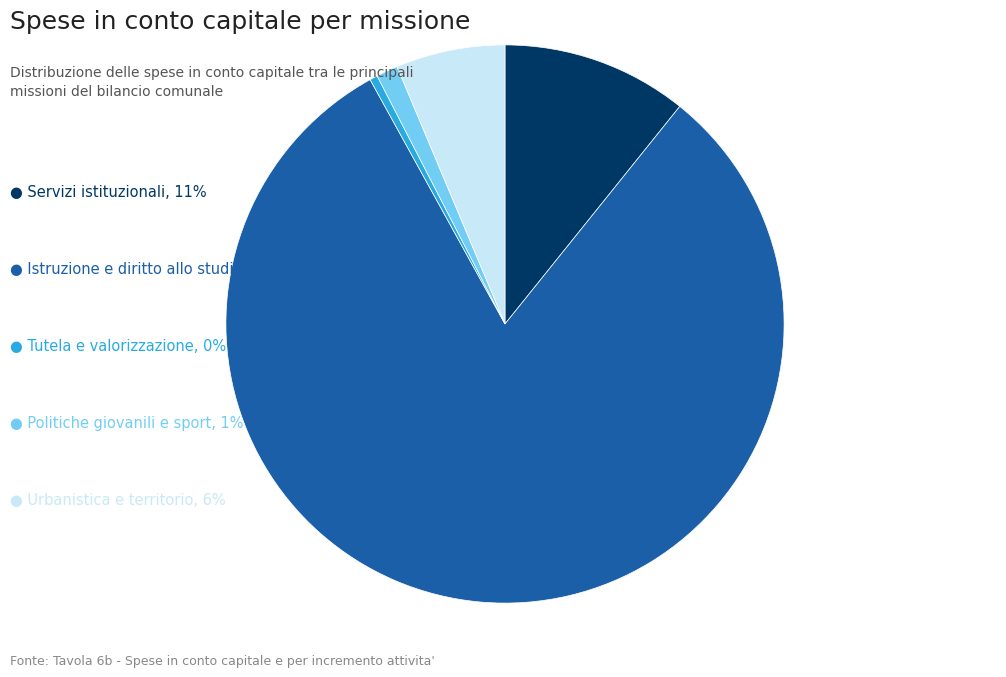

Is there any slice that represents more than half of the pie?

Yes